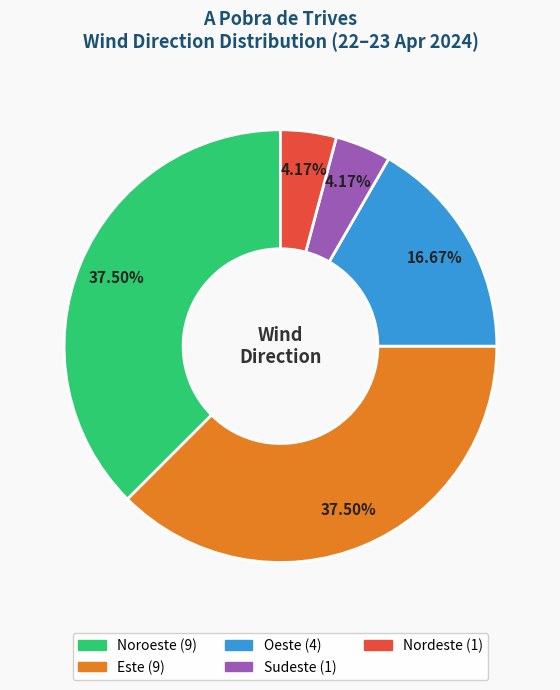

Does any single category account for the majority?

No